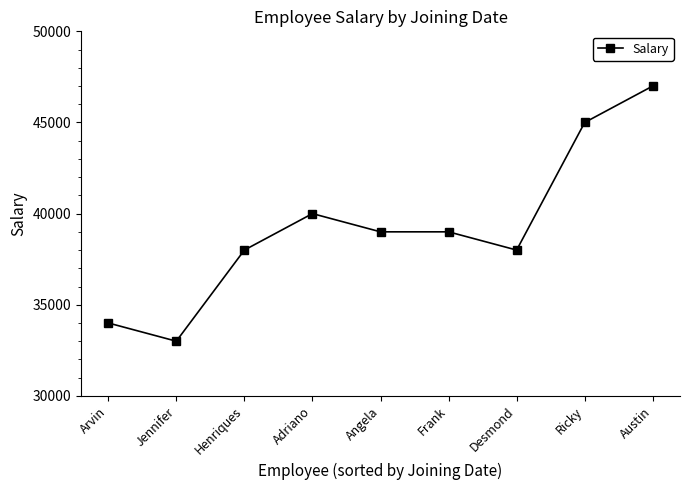

What is the difference between the second highest and minimum values?

12000